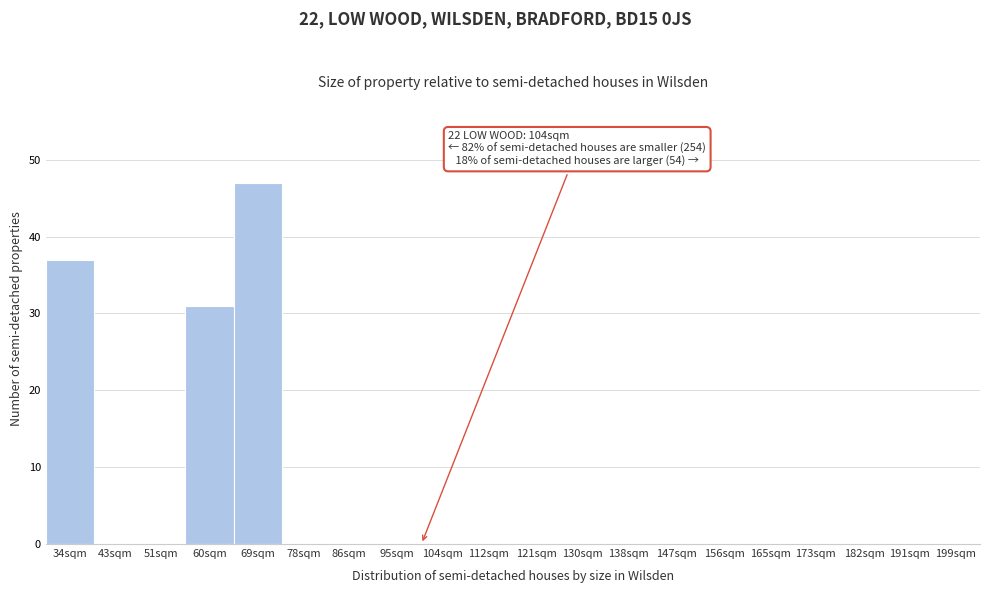

Reading right to left, what are all the values shown in this chart?

199sqm=0	191sqm=0	182sqm=0	173sqm=0	165sqm=0	156sqm=0	147sqm=0	138sqm=0	130sqm=0	121sqm=0	112sqm=0	104sqm=0	95sqm=0	86sqm=0	78sqm=0	69sqm=47	60sqm=31	51sqm=0	43sqm=0	34sqm=37